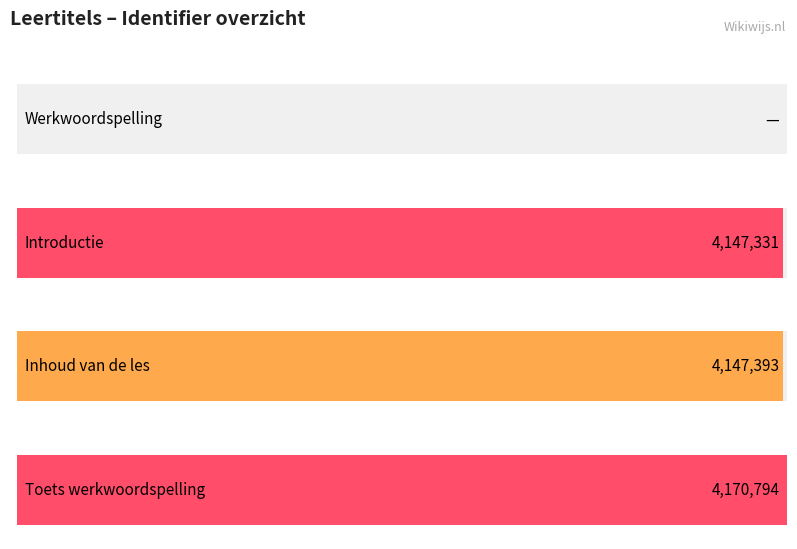

Approximately how many times larger is the value at Inhoud van de les compared to Introductie?

1.0